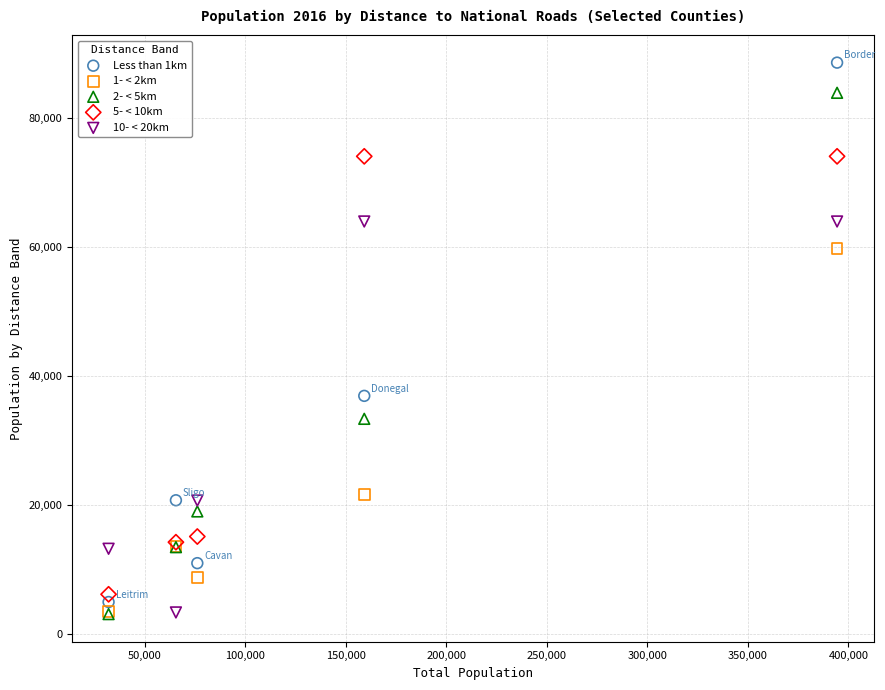

Which series has the largest Y range (max minus min)?

Less than 1km